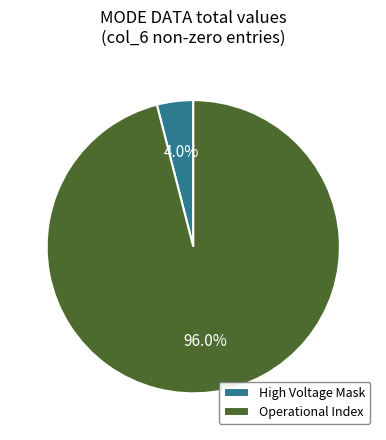

How many slices are in this pie chart?

2